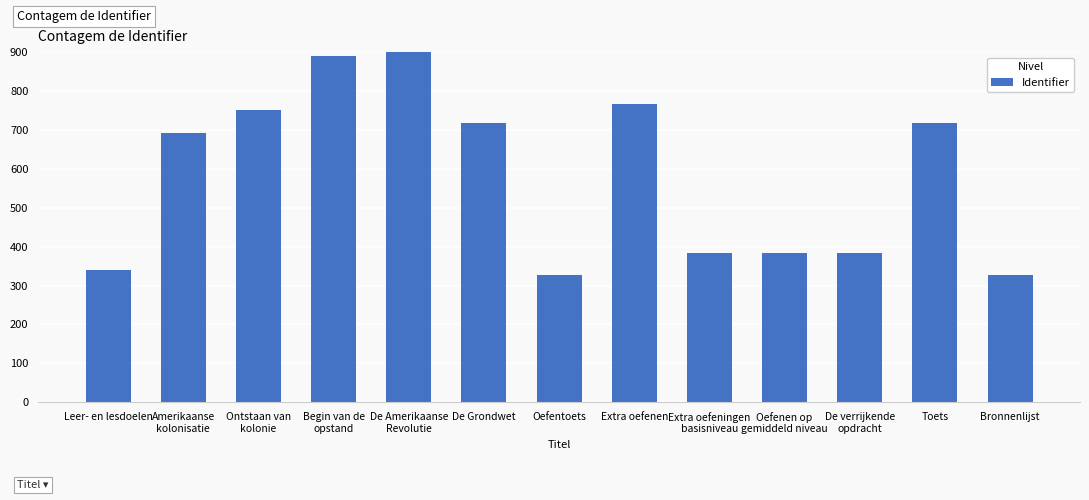

Which has a higher value, Toets or De Grondwet?

Toets